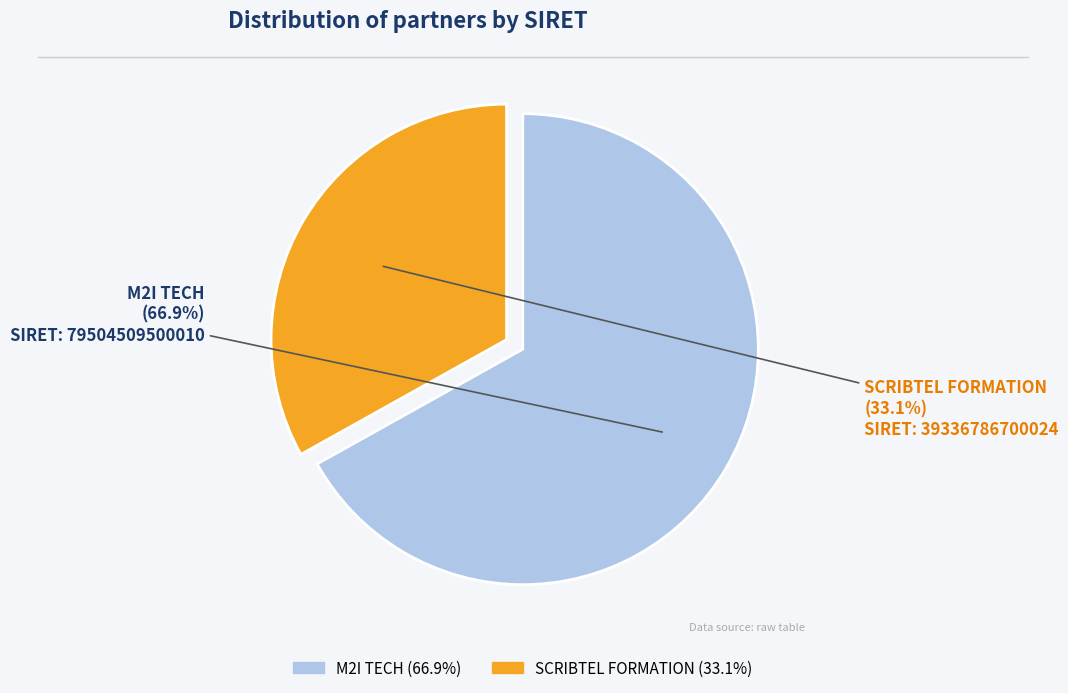

To the nearest percent, what is the average slice percentage?

50%